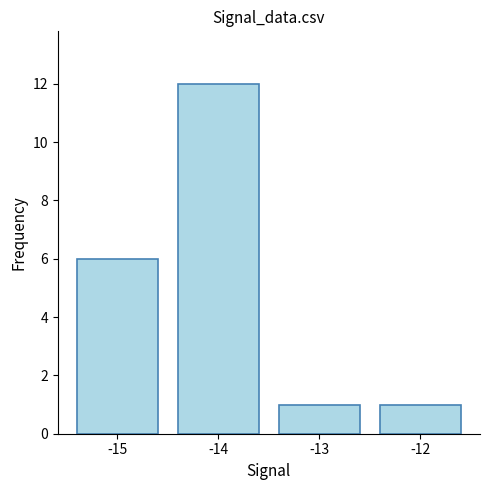

Count the number of data series in this chart.

1